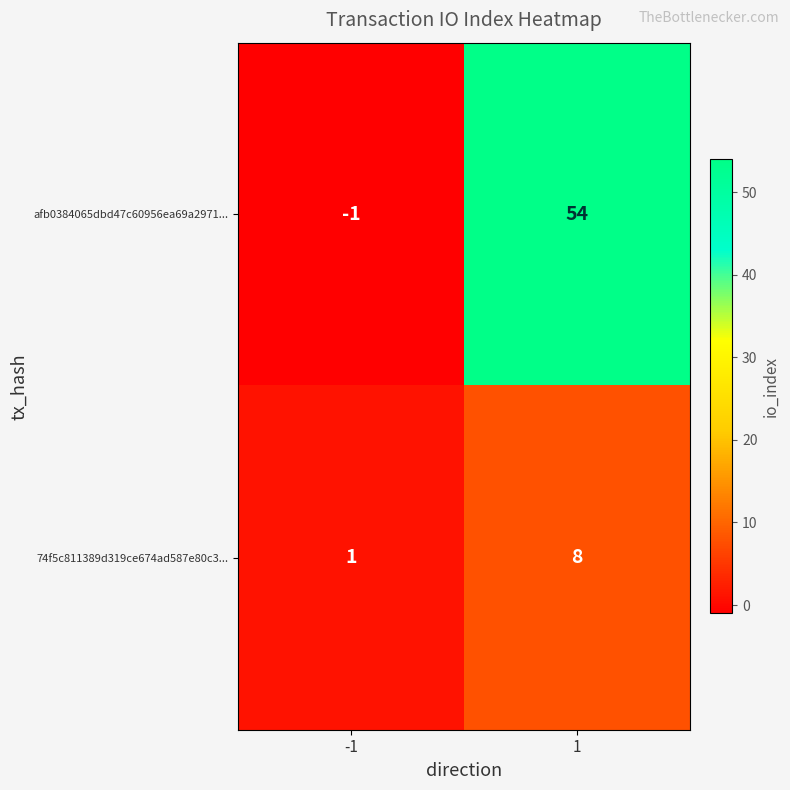

What is the greatest value displayed?

54